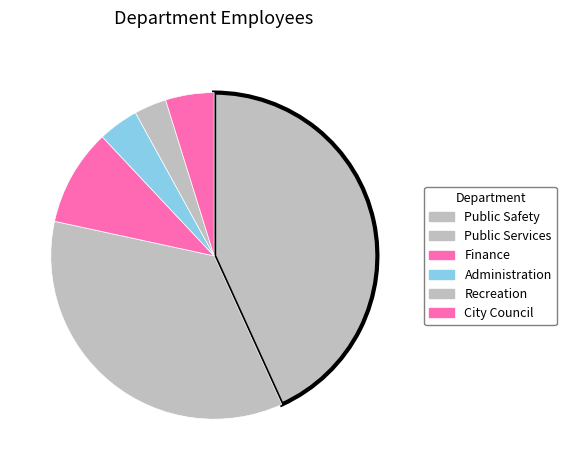

Count the number of slices in the pie.

6